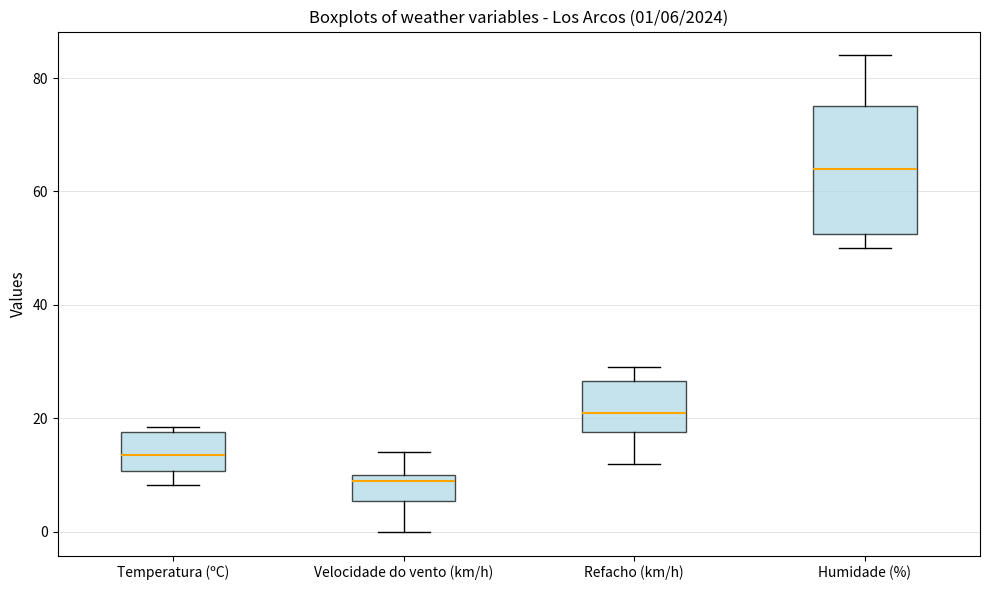

Which box's median line is the lowest?

Velocidade do vento (km/h)